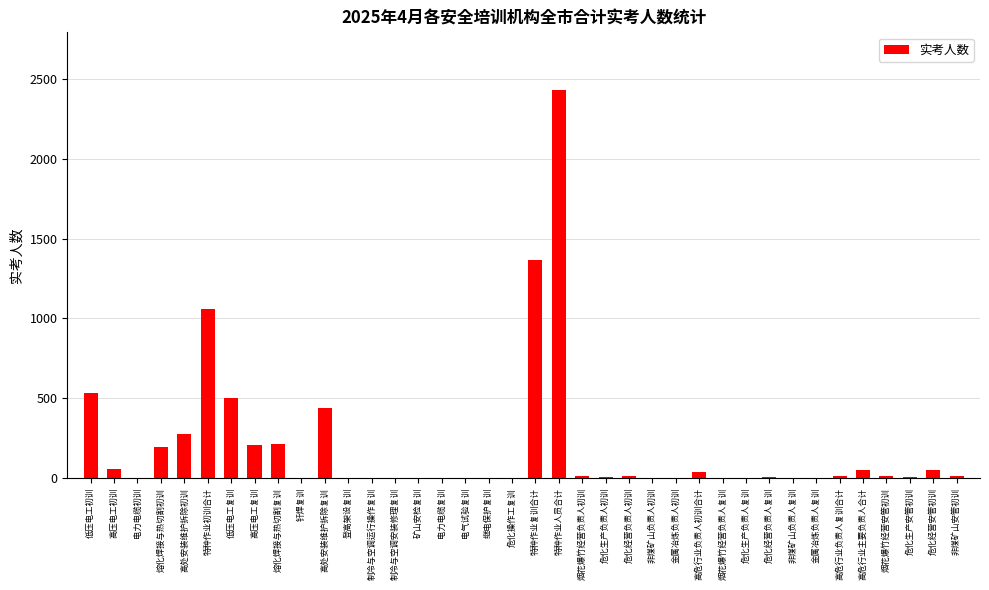

What is the change in value from 高处安装维护拆除初训 to 制冷与空调运行操作复训?

-275